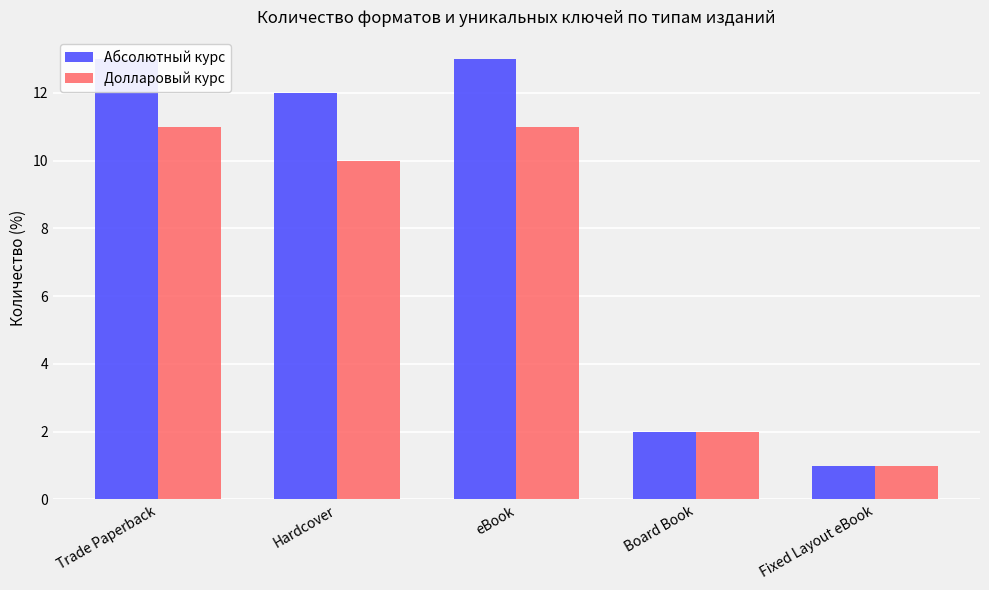

What is the sum of all Долларовый курс values?

35